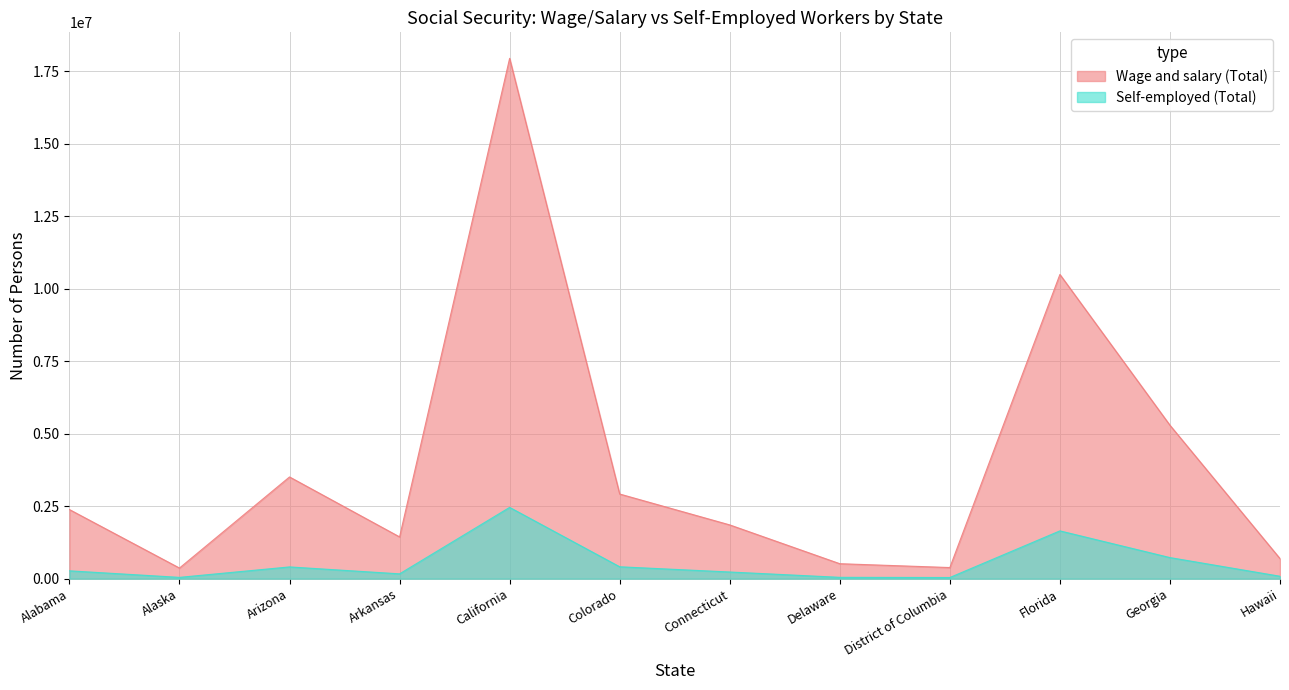

What is the spread (max minus min) of values at Colorado?

2510231